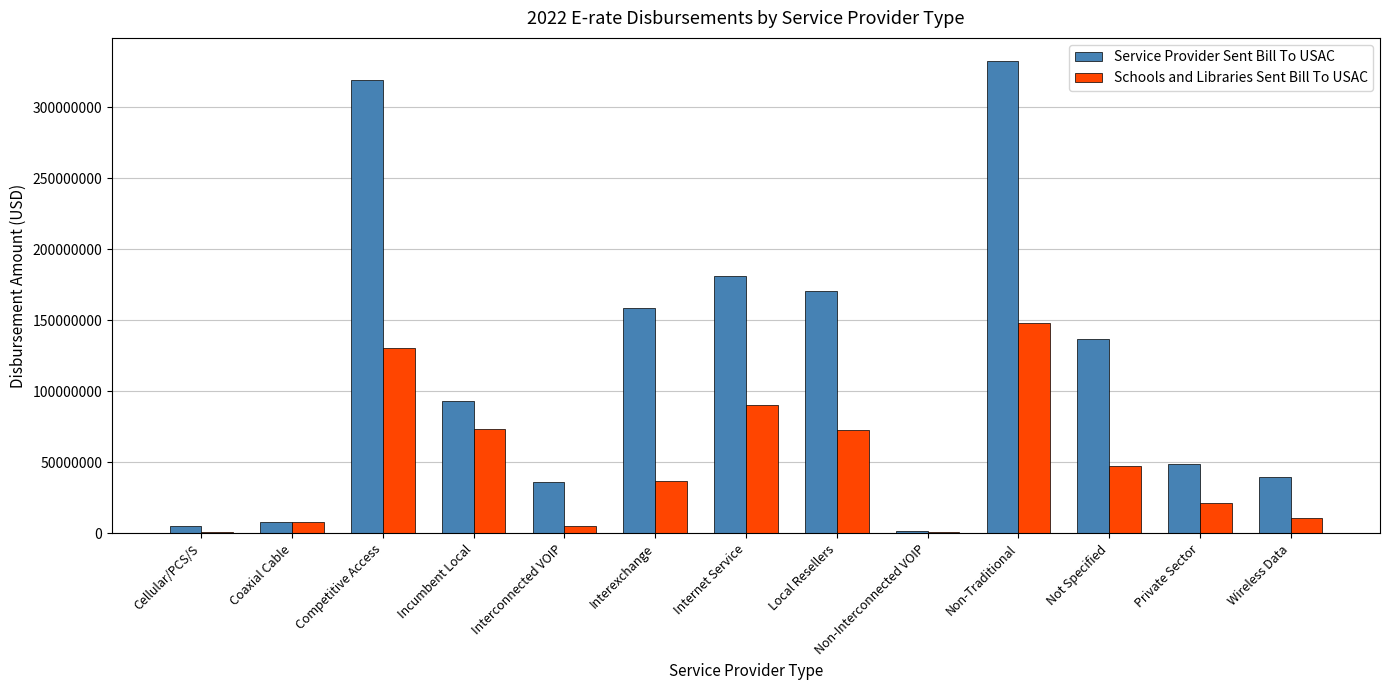

At which label does Service Provider Sent Bill To USAC reach its minimum?

Non-Interconnected VOIP